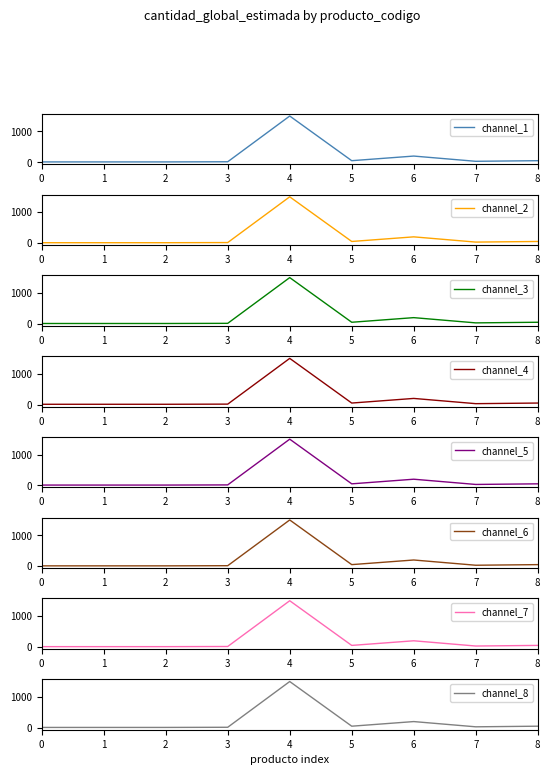

Count the number of categories in the chart.

9